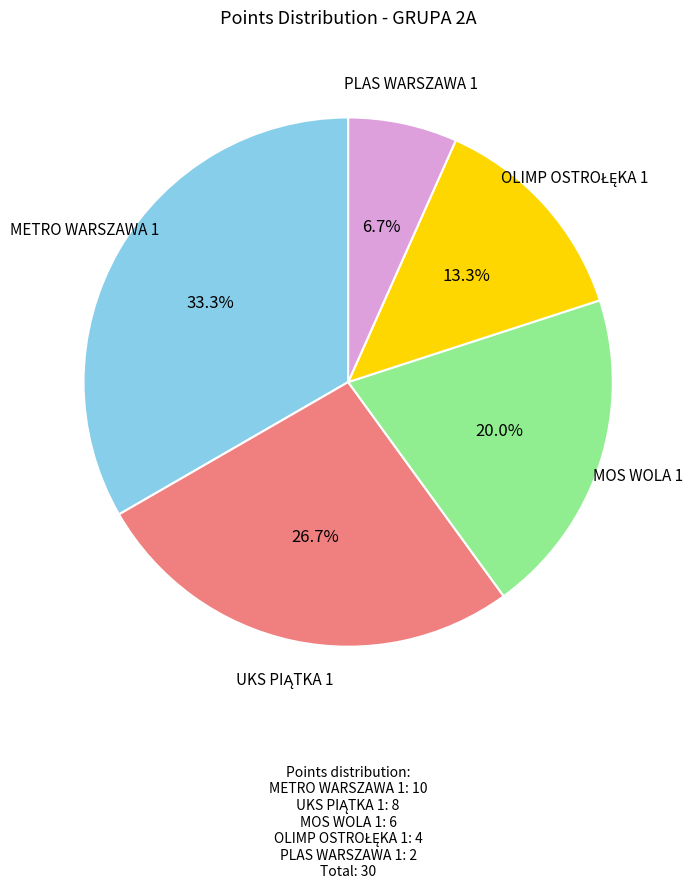

To the nearest percent, what portion does MOS WOLA 1 represent?

20%